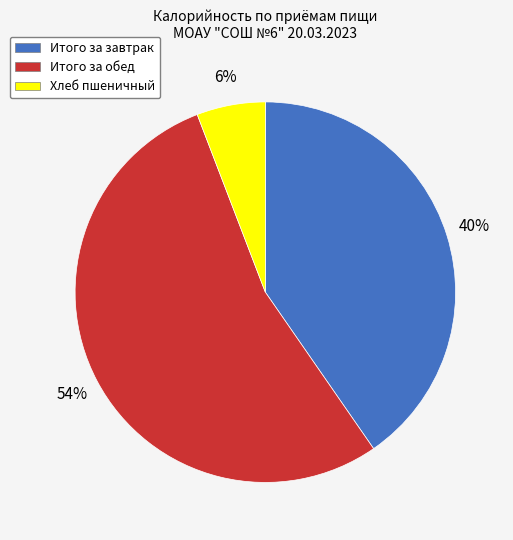

To the nearest percent, what is the difference between the Итого за обед and Хлеб пшеничный slice percentages?

48%